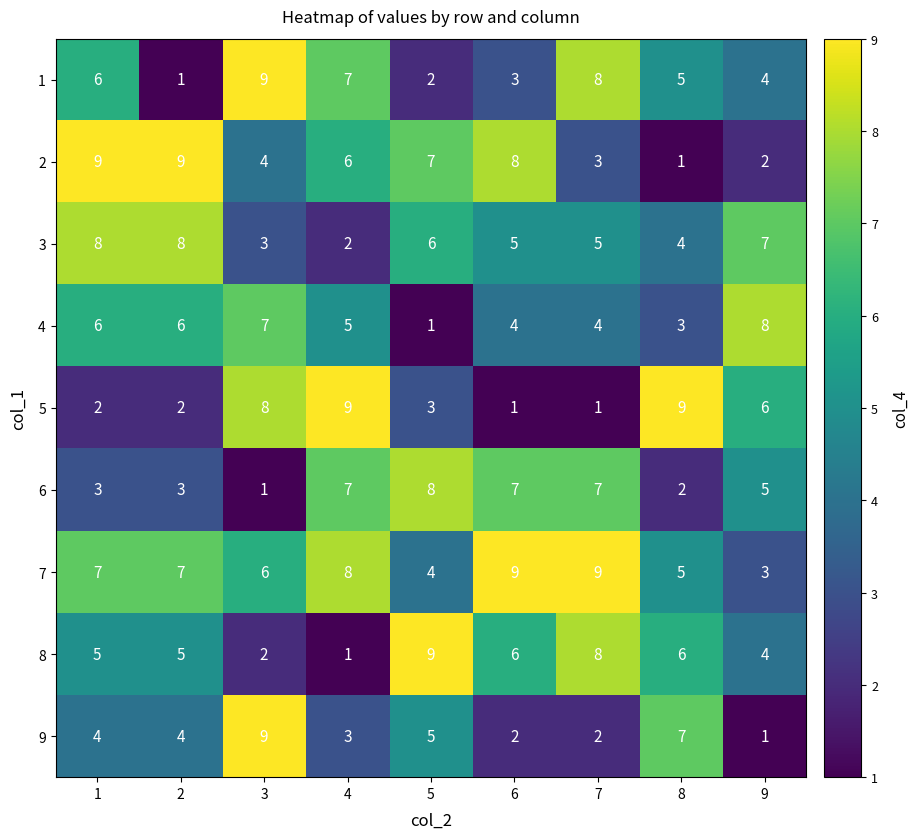

What is the difference between the highest and lowest values at 5?

8